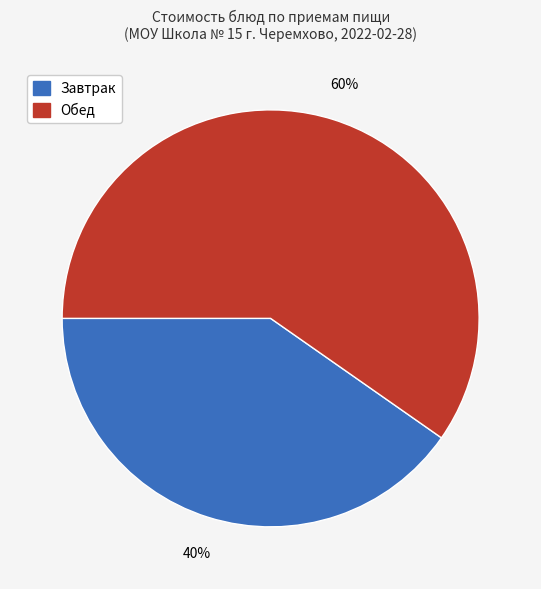

Do Обед and Завтрак together represent more than half of the pie?

Yes